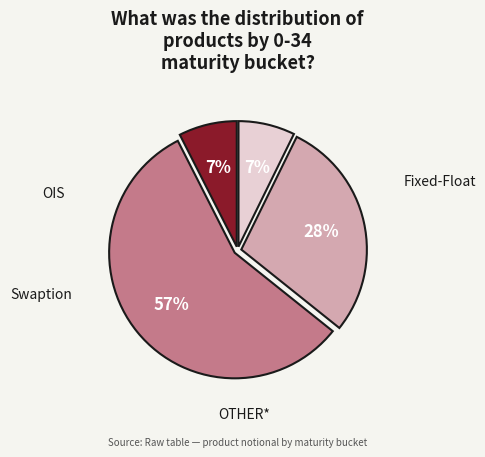

Between OTHER* and Swaption, which is larger?

Swaption